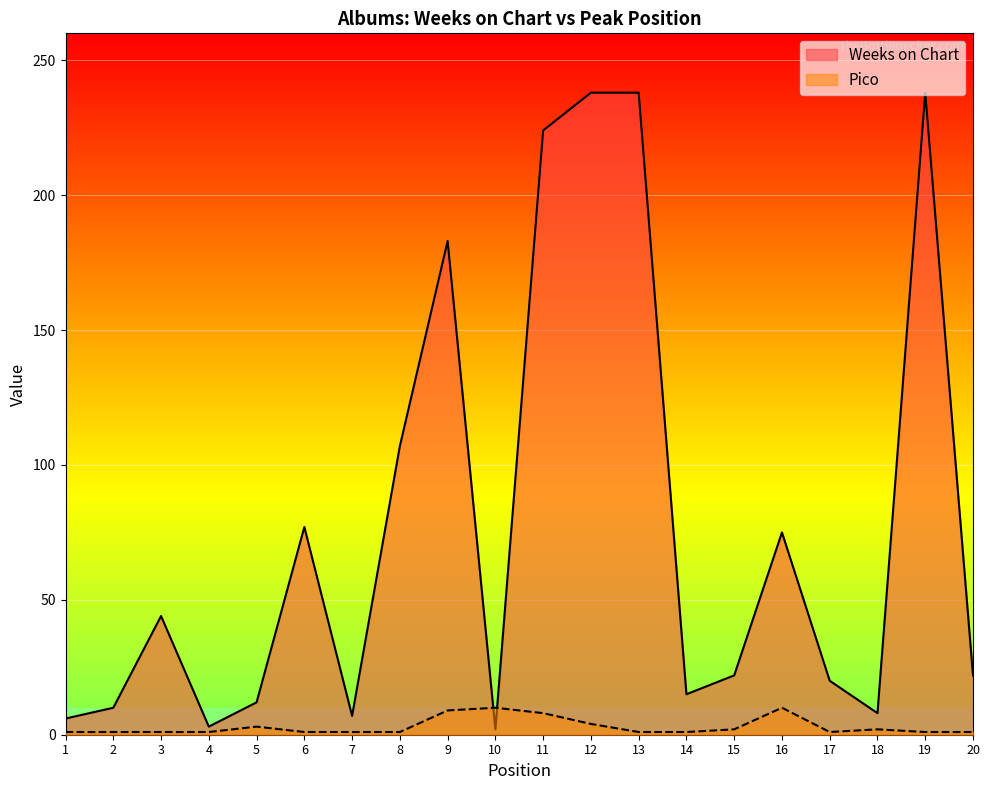

What is the total value across all series at 20?

23